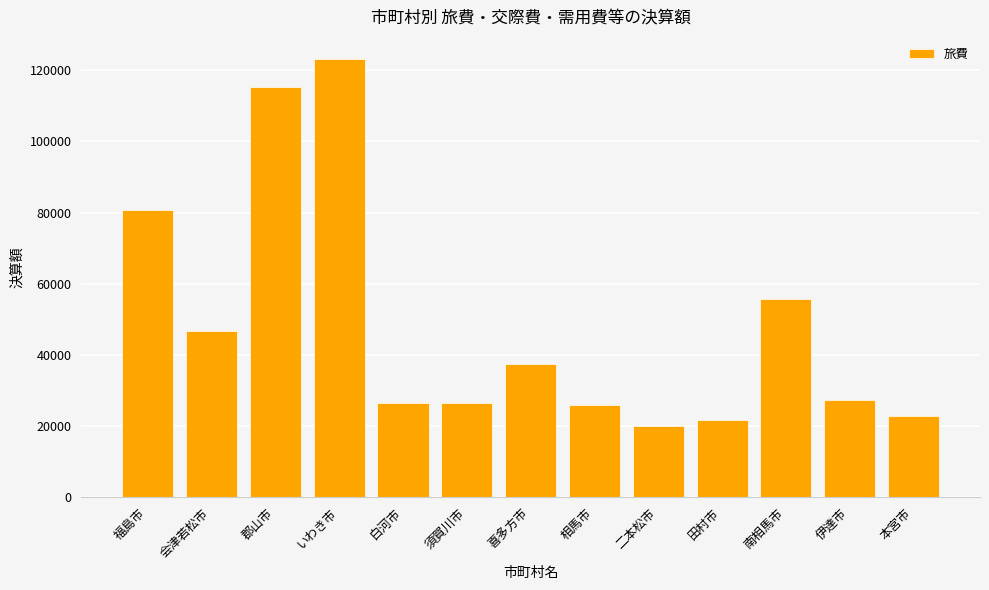

What is the smallest value displayed?

19916